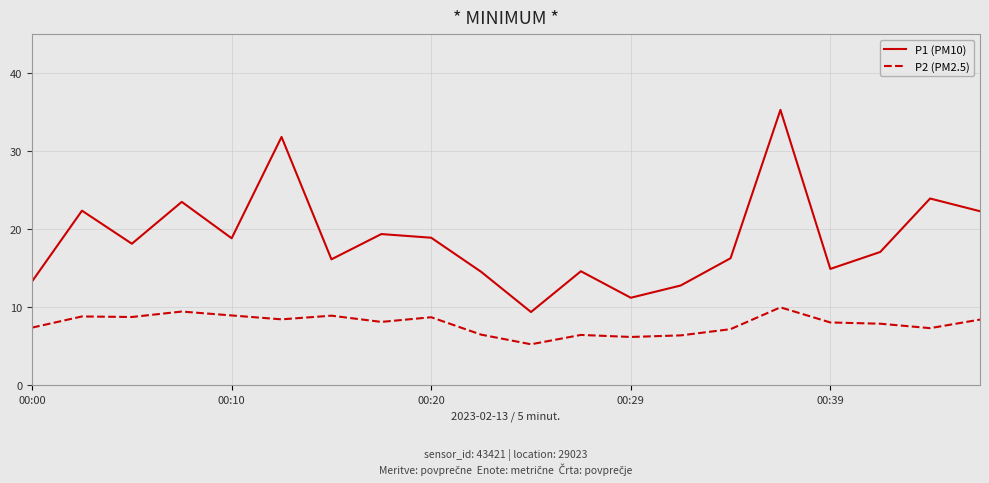

What is the highest value of the P2 (PM2.5) series?

10.0